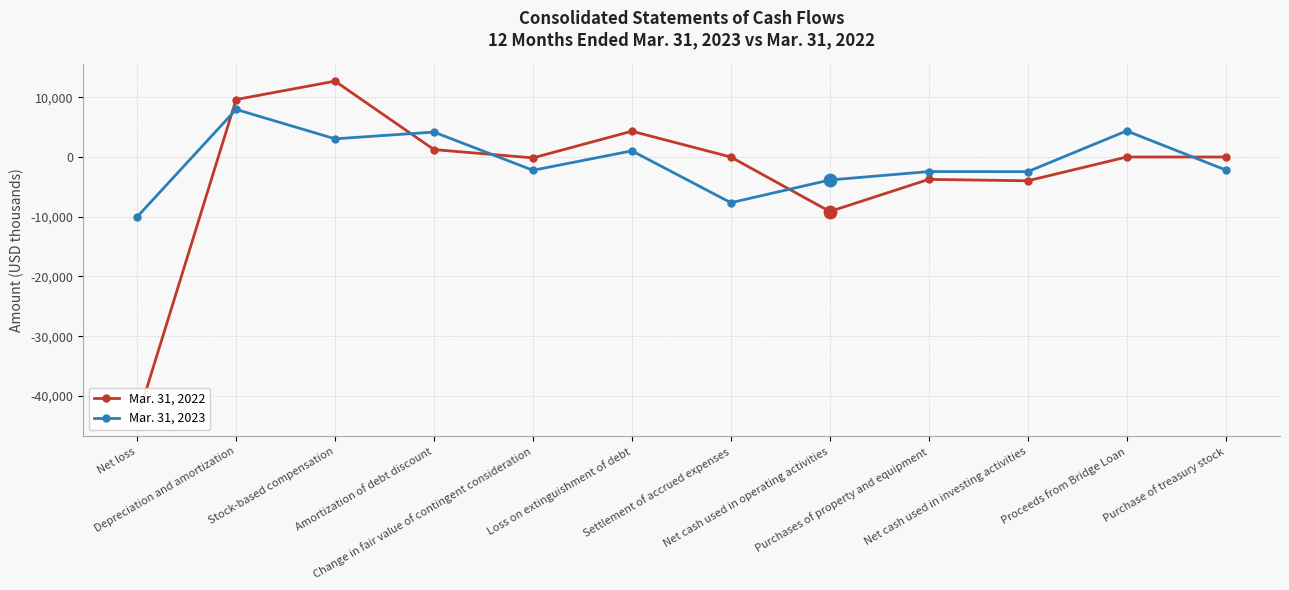

Which series has the largest total across all categories?

Mar. 31, 2023